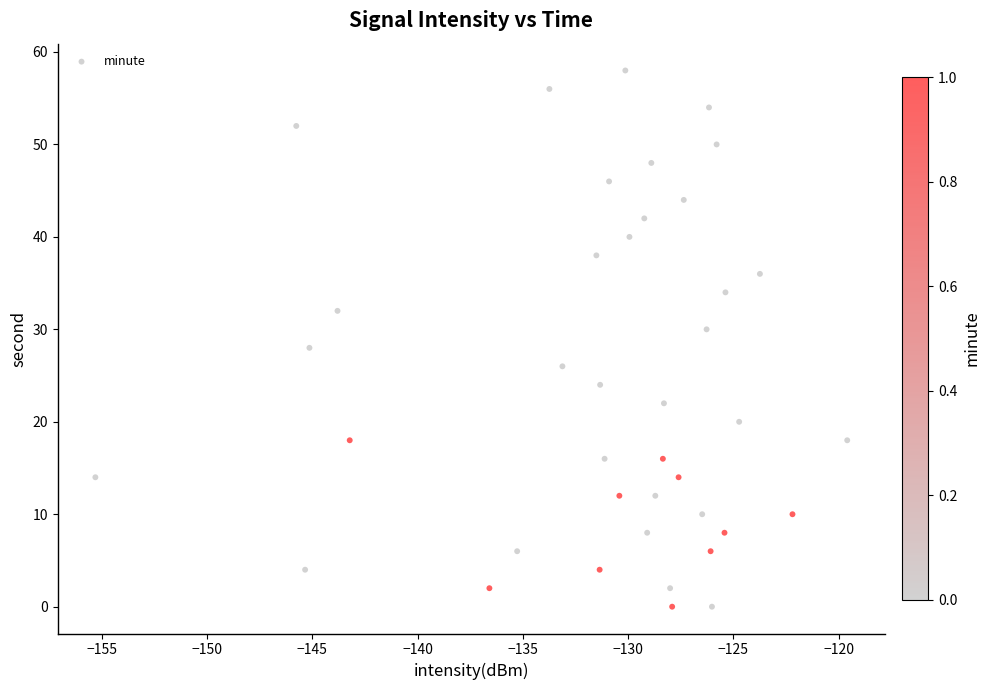

What is the range of Y values (max minus min)?

58